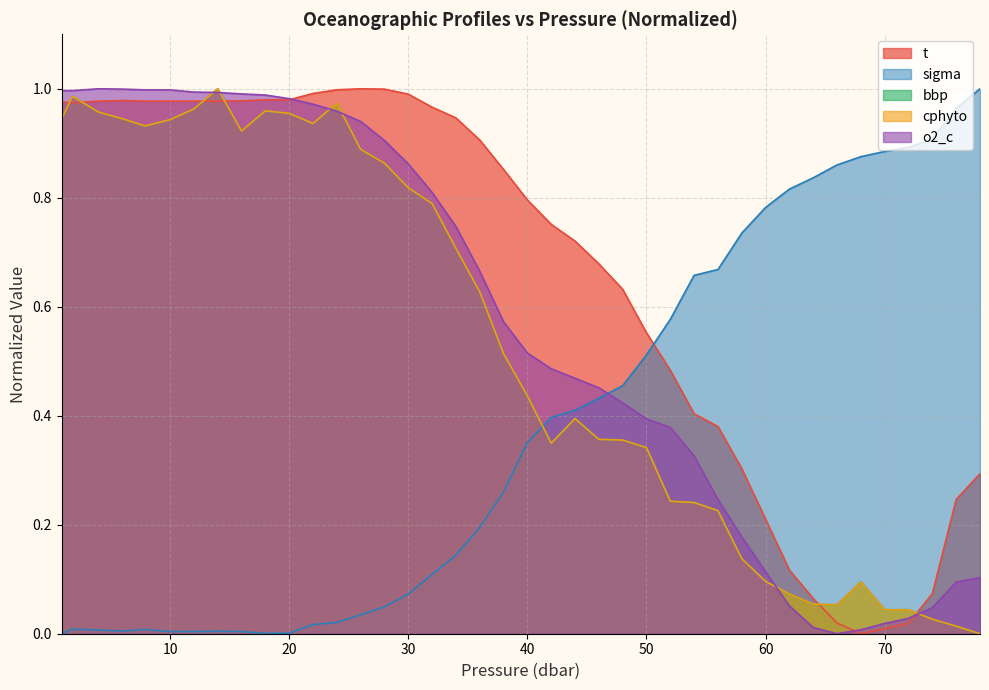

Which series has the largest total across all categories?

t